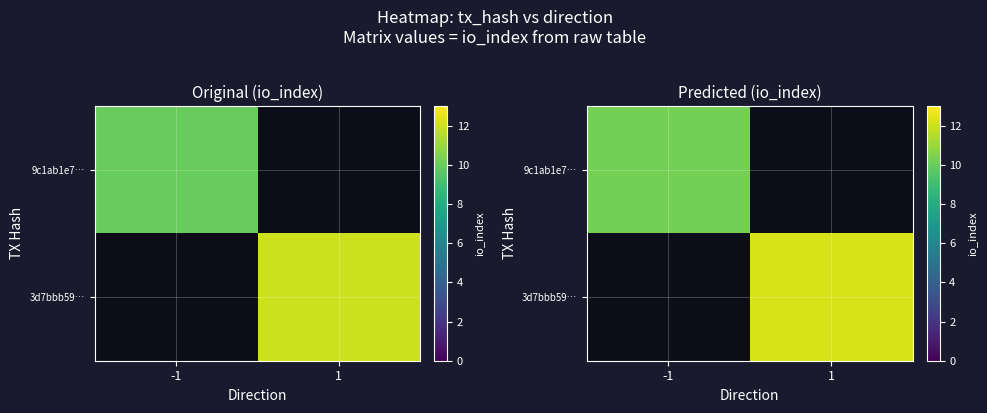

Which has a higher value, -1 or 1?

1